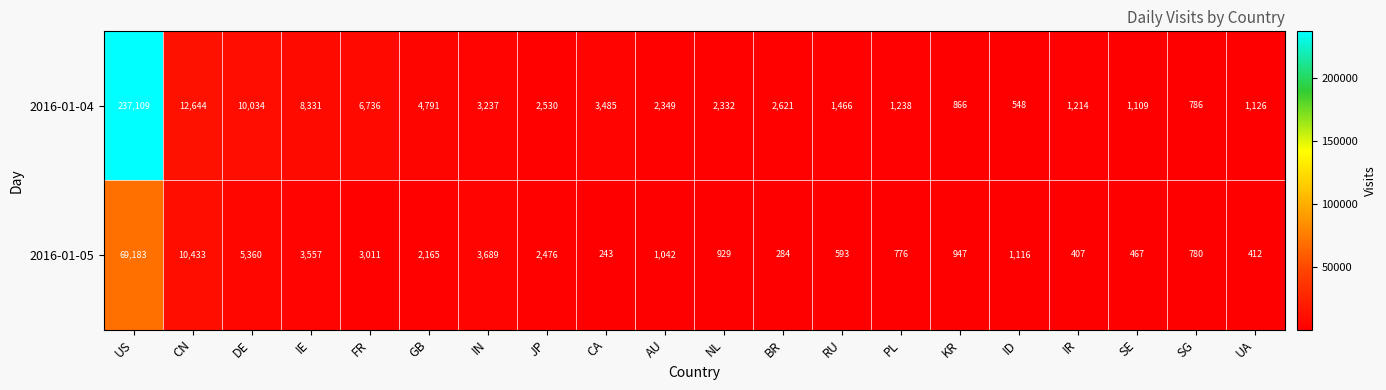

The 2016-01-04 series shows 755 at BR. True or false?

False